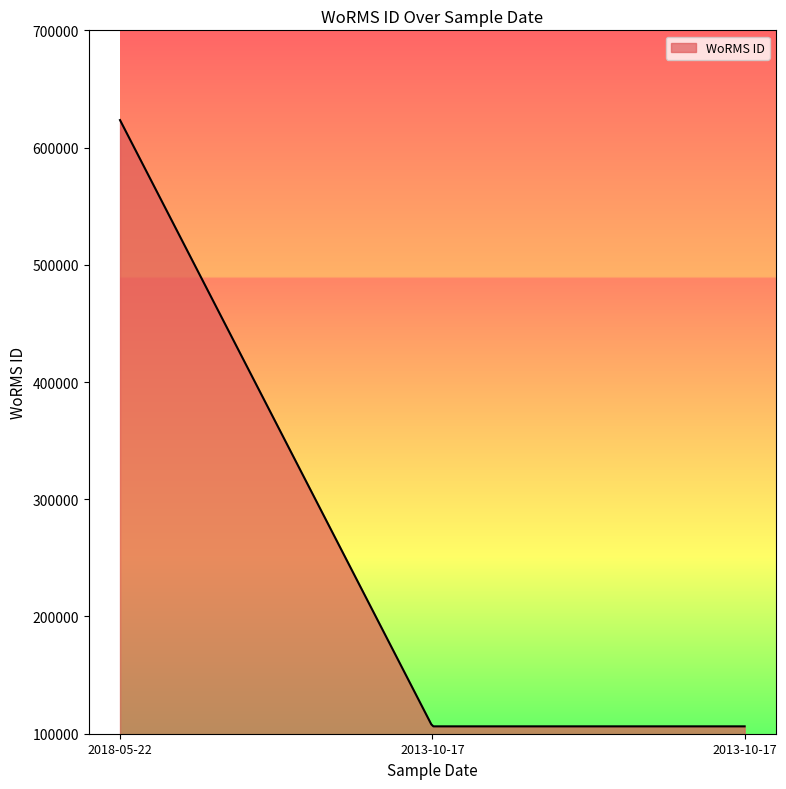

What is the maximum value shown in the chart?

623449.0